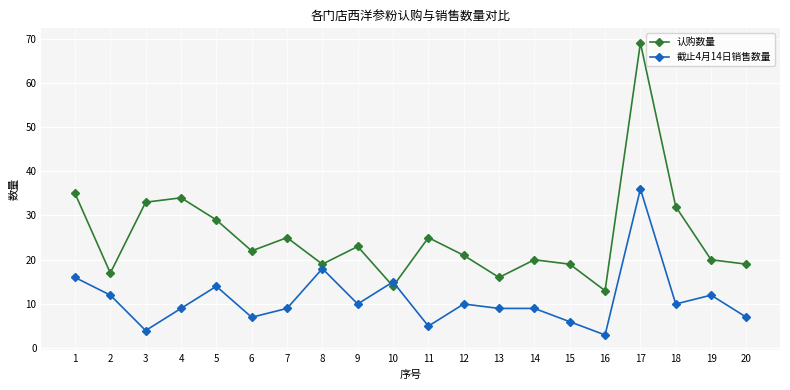

Rank the series by their average value, from lowest to highest.

截止4月14日销售数量, 认购数量